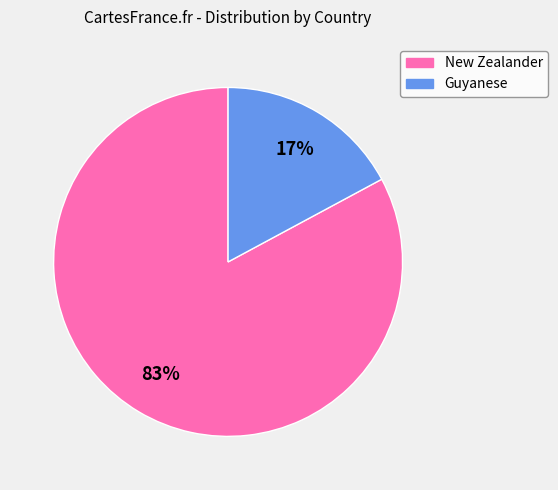

Which has a higher value, Guyanese or New Zealander?

New Zealander